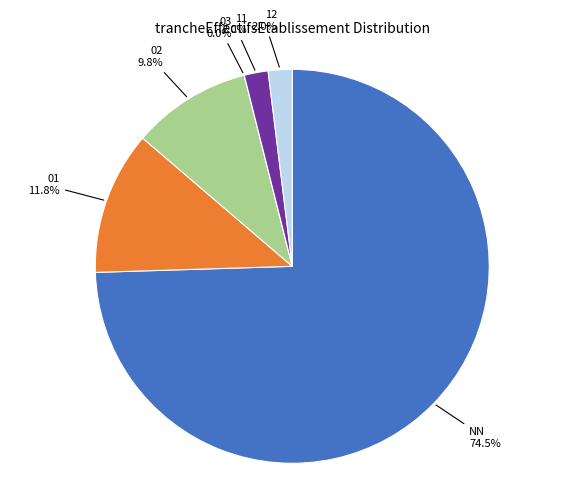

To the nearest percent, what is the average slice percentage?

17%